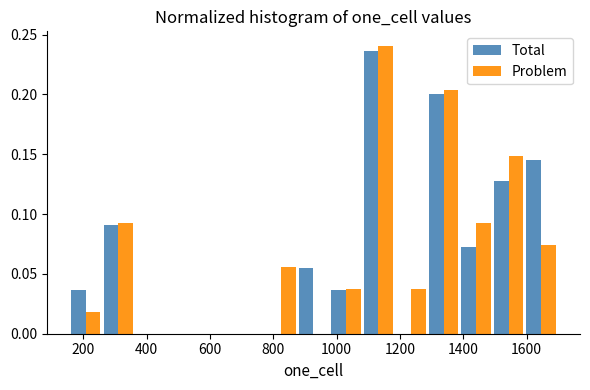

Reading left to right, transcribe this chart: for each range on the x-axis, give the height of each series' bar. Neither the bar edges nor the heights are printed on the chart, so give them approximately, as read against the axes.

160 to 260: Total=0.035	Problem=0.020
260 to 360: Total=0.090	Problem=0.095
360 to 460: Total=0	Problem=0
460 to 560: Total=0	Problem=0
560 to 660: Total=0	Problem=0
660 to 780: Total=0	Problem=0
780 to 880: Total=0	Problem=0.055
880 to 980: Total=0.055	Problem=0
980 to 1080: Total=0.035	Problem=0.035
1080 to 1180: Total=0.235	Problem=0.240
1180 to 1280: Total=0	Problem=0.035
1280 to 1380: Total=0.200	Problem=0.205
1380 to 1500: Total=0.075	Problem=0.095
1500 to 1600: Total=0.125	Problem=0.150
1600 to 1700: Total=0.145	Problem=0.075